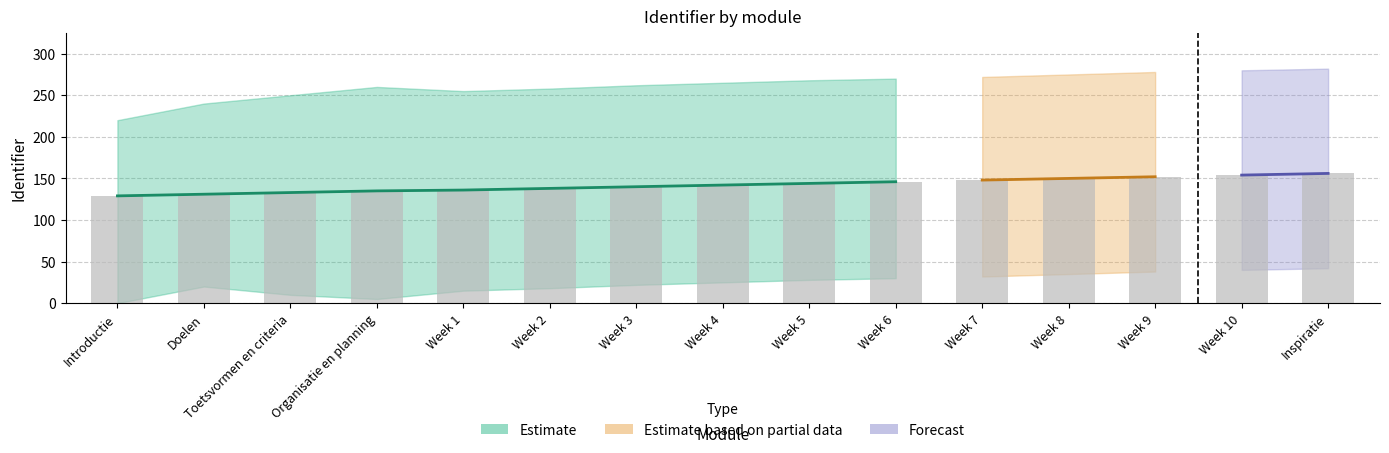

Which category has the highest value in the Identifier series?

Inspiratie